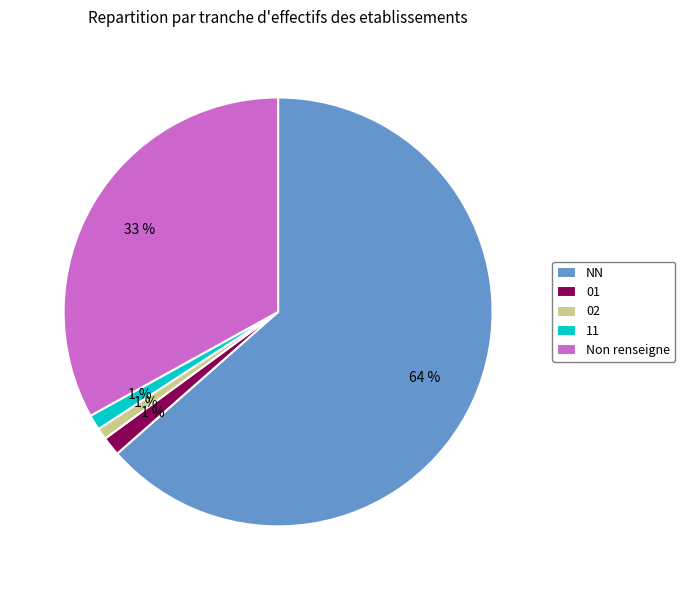

Which has a higher value, Non renseigne or 11?

Non renseigne